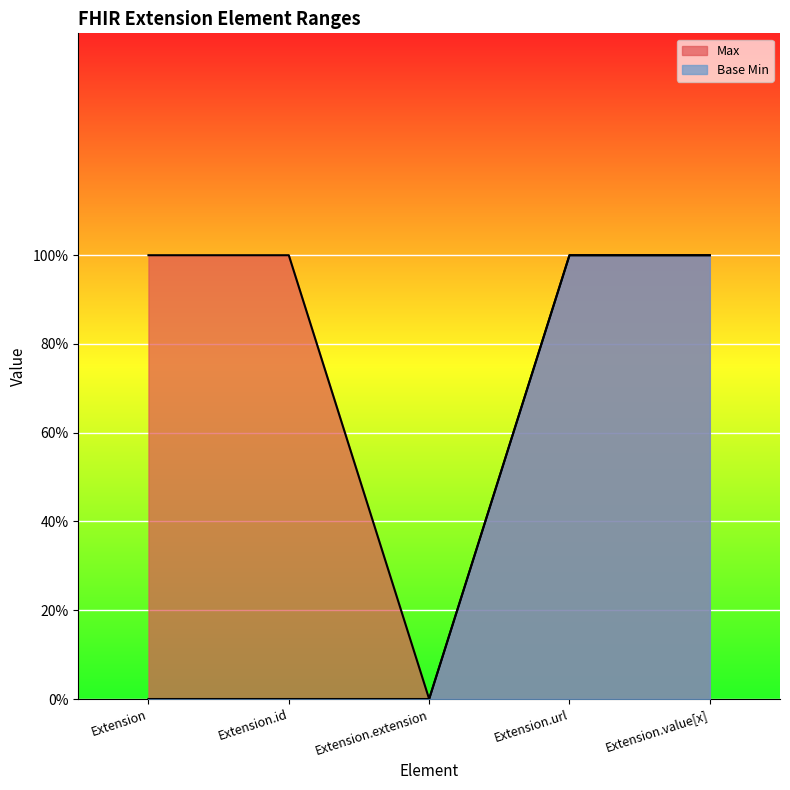

Which series has the largest range (max minus min)?

Max